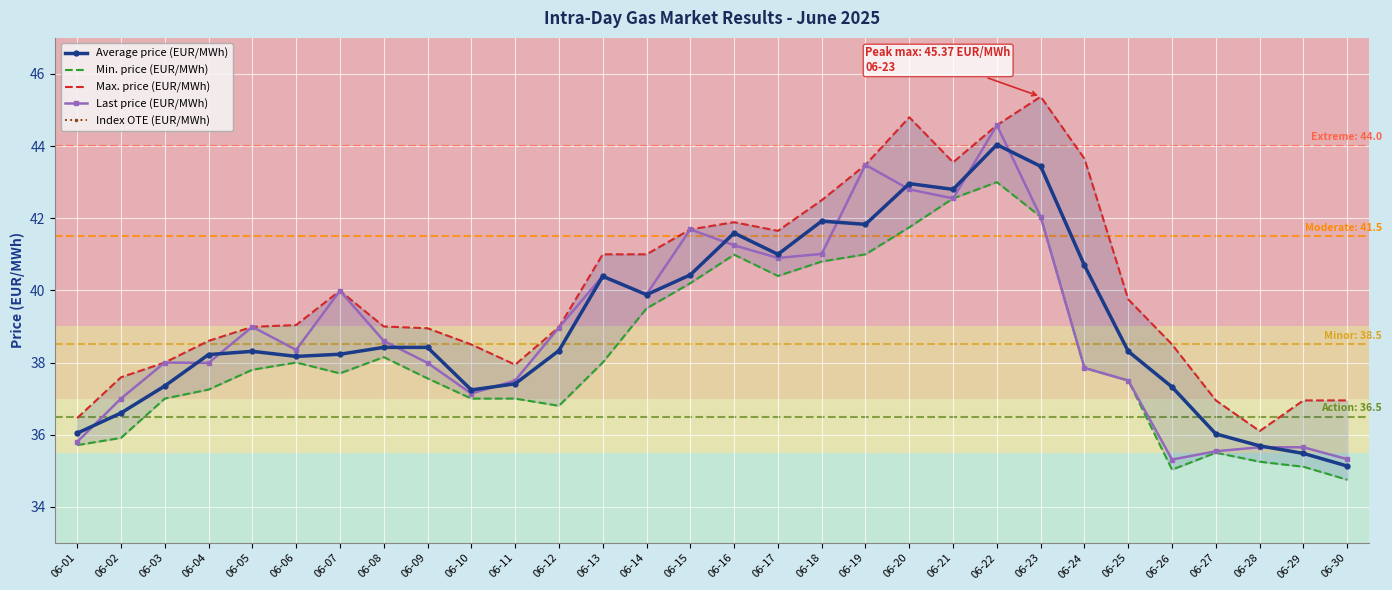

Which category has the lowest value in the Average price (EUR/MWh) series?

06-30